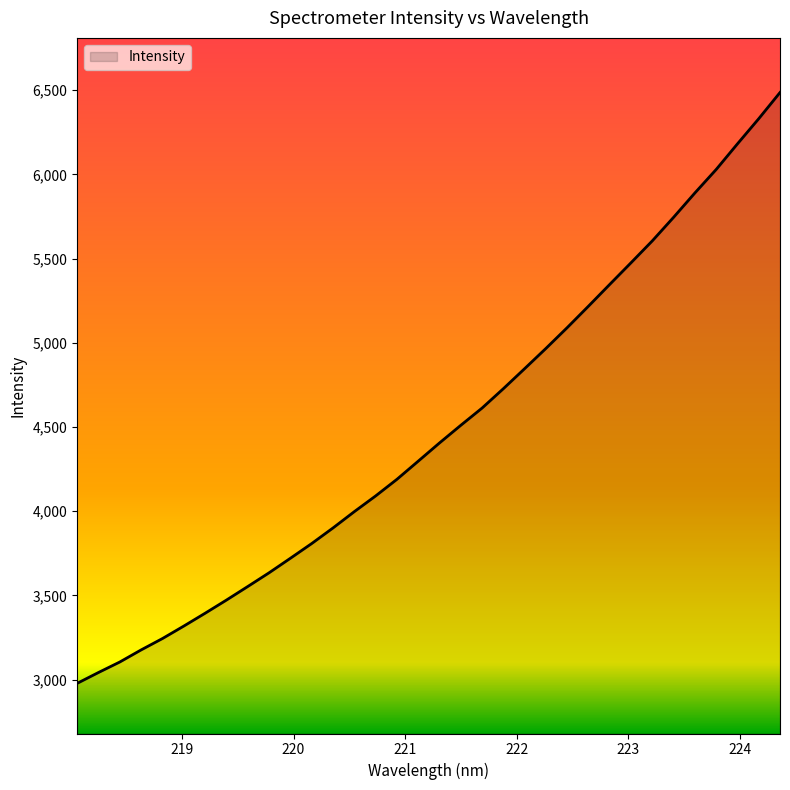

What is the difference between the maximum and minimum values?

3508.4